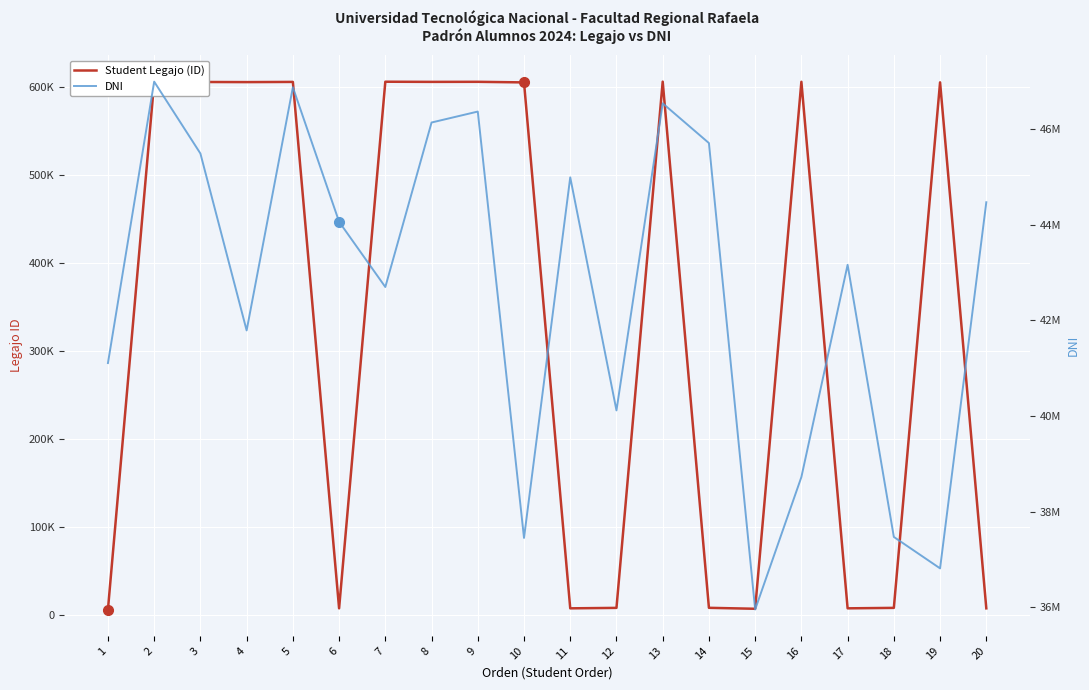

What is the average value of the Student Legajo (ID) series?

336876